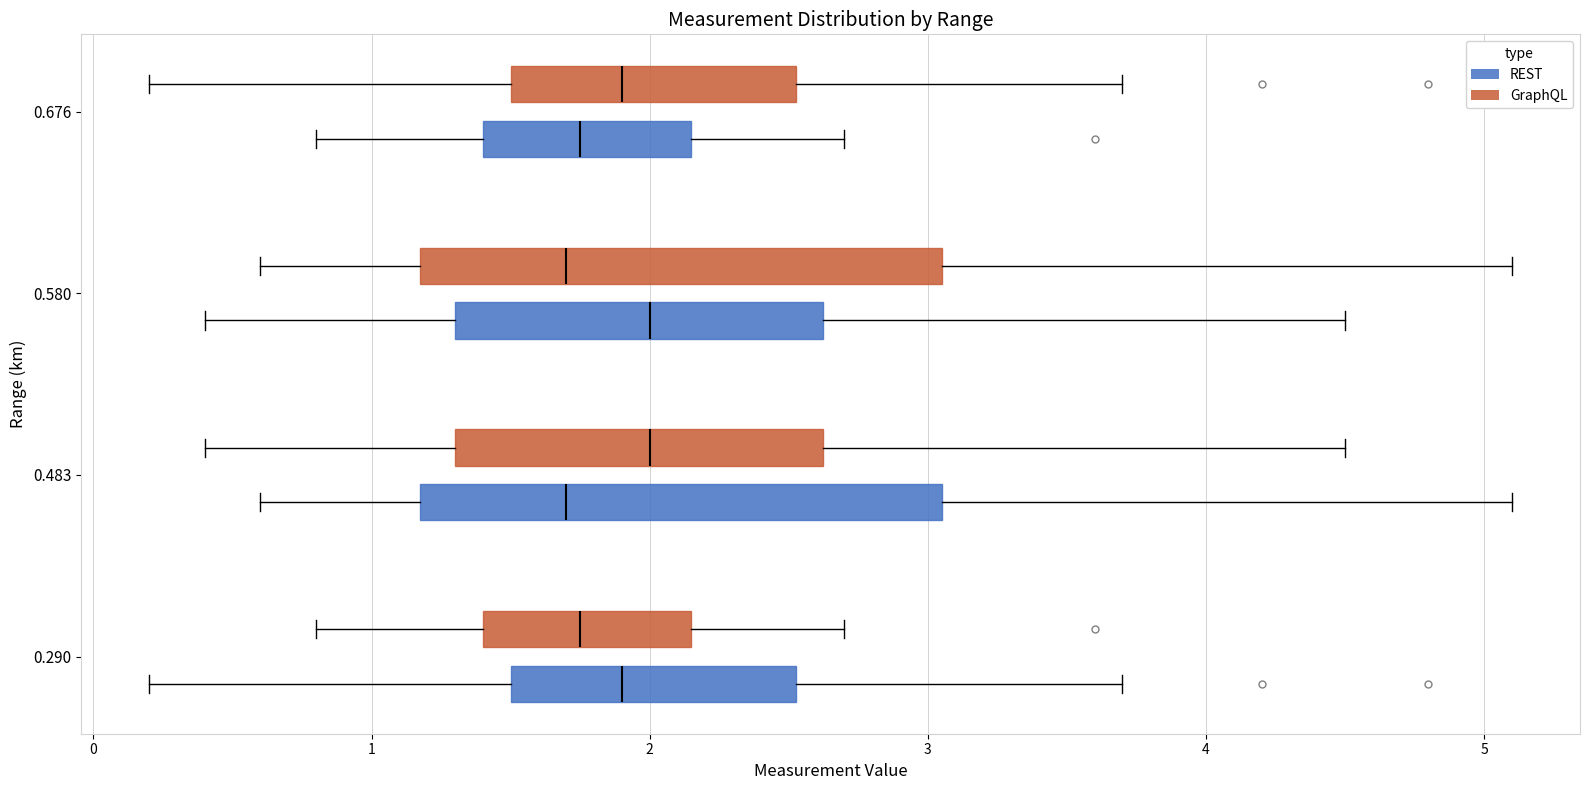

Reading bottom to top, read every box against the x-axis: the position of its median line, the range the box covers, and the ends of its whiskers. The values are not printed on the chart, so give them approximately, as read against the axis.

0.290 (REST): median 1.9, box 1.5 to 2.5, whiskers 0.2 to 3.7
0.290 (GraphQL): median 1.8, box 1.4 to 2.2, whiskers 0.8 to 2.7
0.483 (REST): median 1.7, box 1.2 to 3.1, whiskers 0.6 to 5.1
0.483 (GraphQL): median 2.0, box 1.3 to 2.6, whiskers 0.4 to 4.5
0.580 (REST): median 2.0, box 1.3 to 2.6, whiskers 0.4 to 4.5
0.580 (GraphQL): median 1.7, box 1.2 to 3.1, whiskers 0.6 to 5.1
0.676 (REST): median 1.8, box 1.4 to 2.2, whiskers 0.8 to 2.7
0.676 (GraphQL): median 1.9, box 1.5 to 2.5, whiskers 0.2 to 3.7